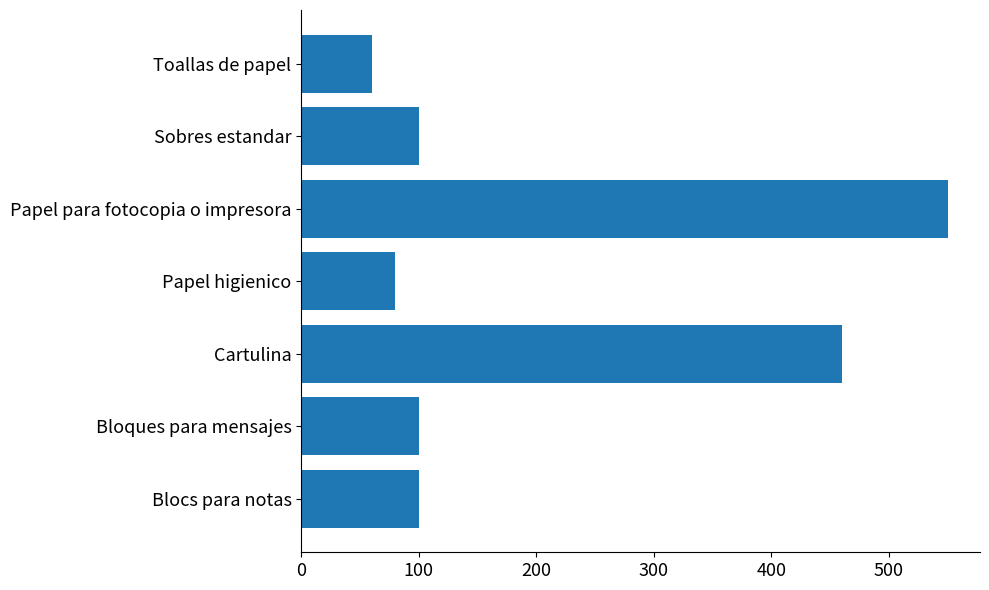

Does the chart contain stacked bars?

No